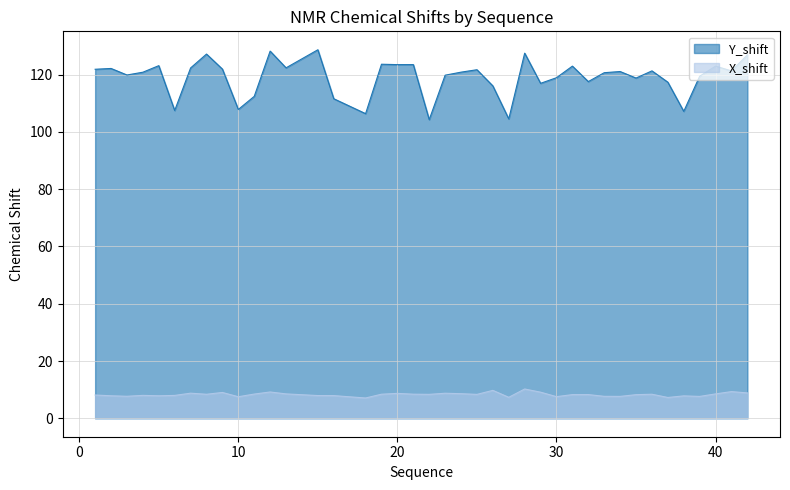

Is the value of Y_shift at 15 greater than the value of X_shift at 23?

Yes